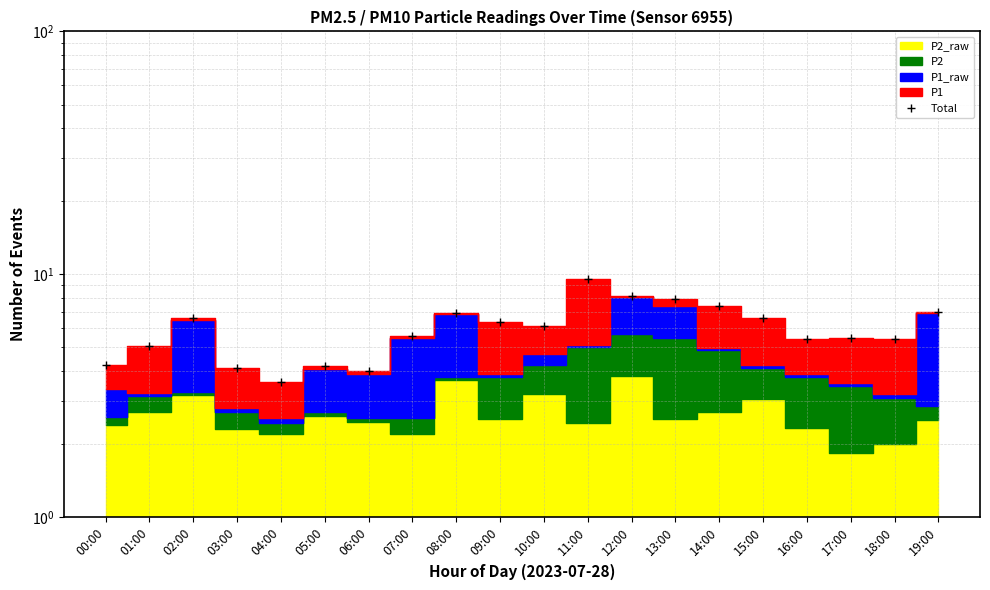

What is the greatest value displayed?

9.5